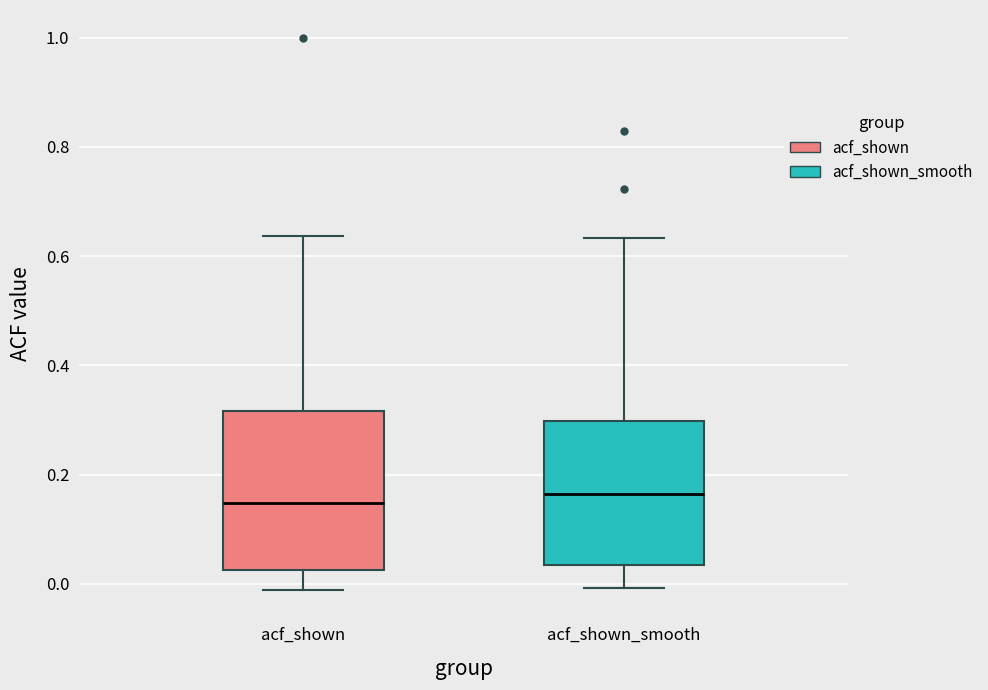

Comparing the boxes themselves (not the whiskers), which one is the tallest?

acf_shown